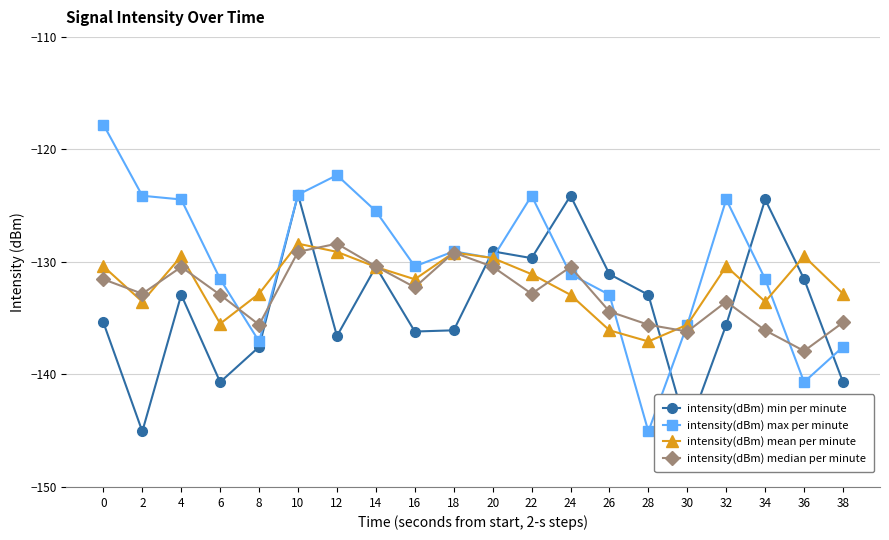

What is the value of the intensity(dBm) min per minute point at the 7th from the left?

-136.6